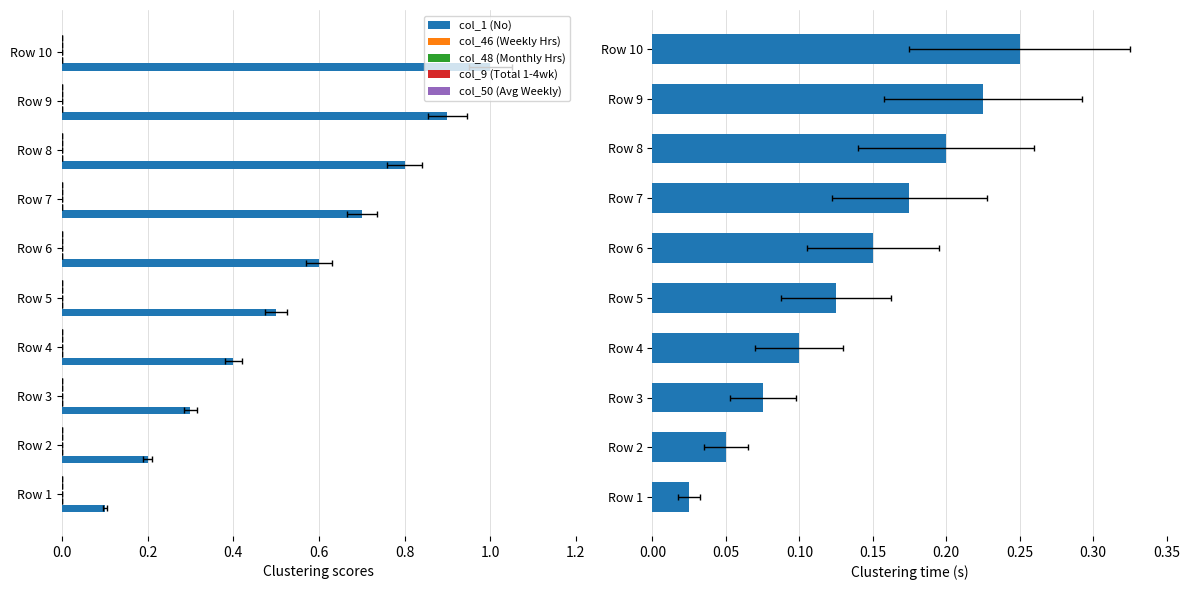

List the series in order of their peak value, lowest first.

col_9 (Total 1-4wk), col_50 (Avg Weekly), col_46 (Weekly Hrs), col_48 (Monthly Hrs), col_1 (No)